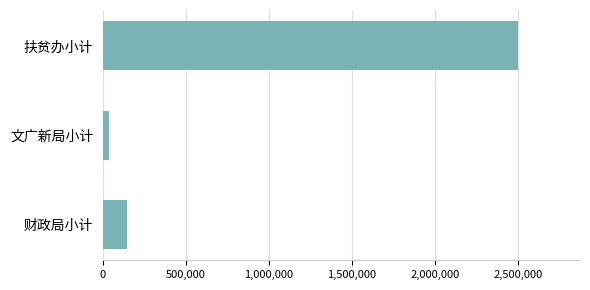

Which category has the highest value across all series?

扶贫办小计